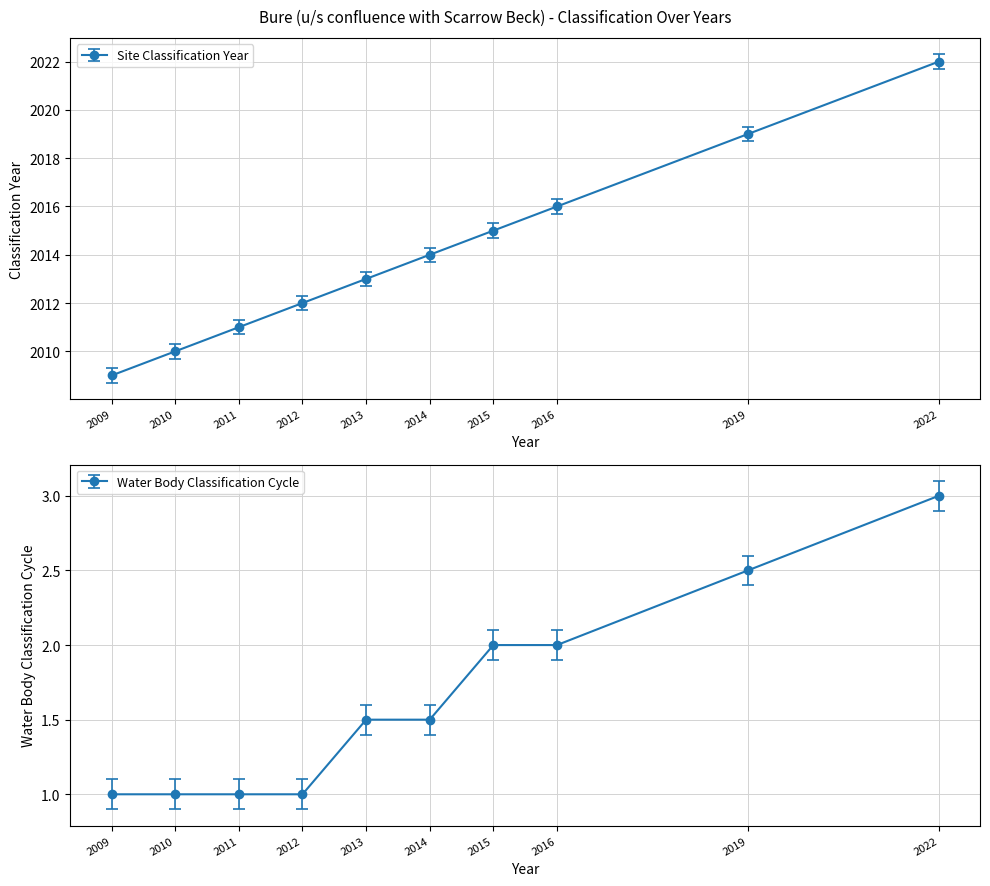

Which category has the lowest value in the Site Classification Year series?

2009